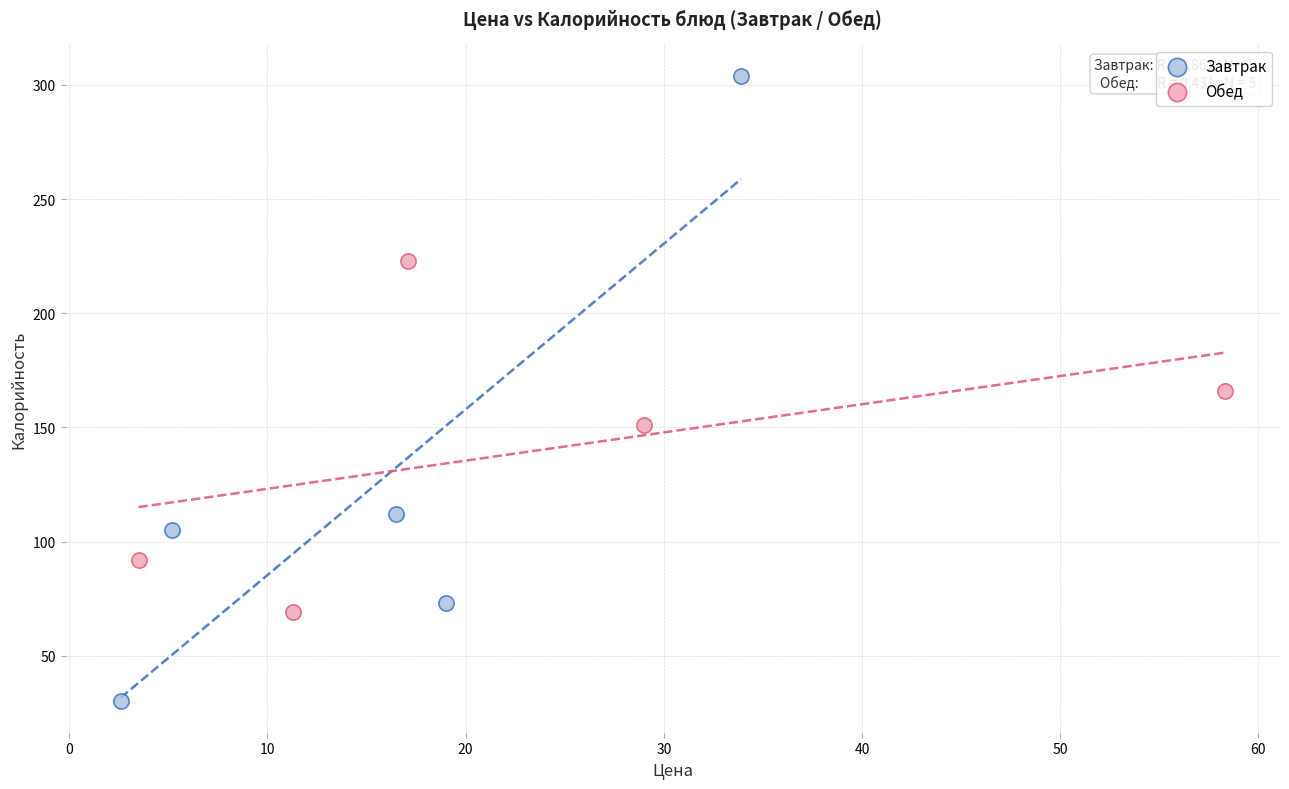

Which series contains the lowest Y value?

Завтрак